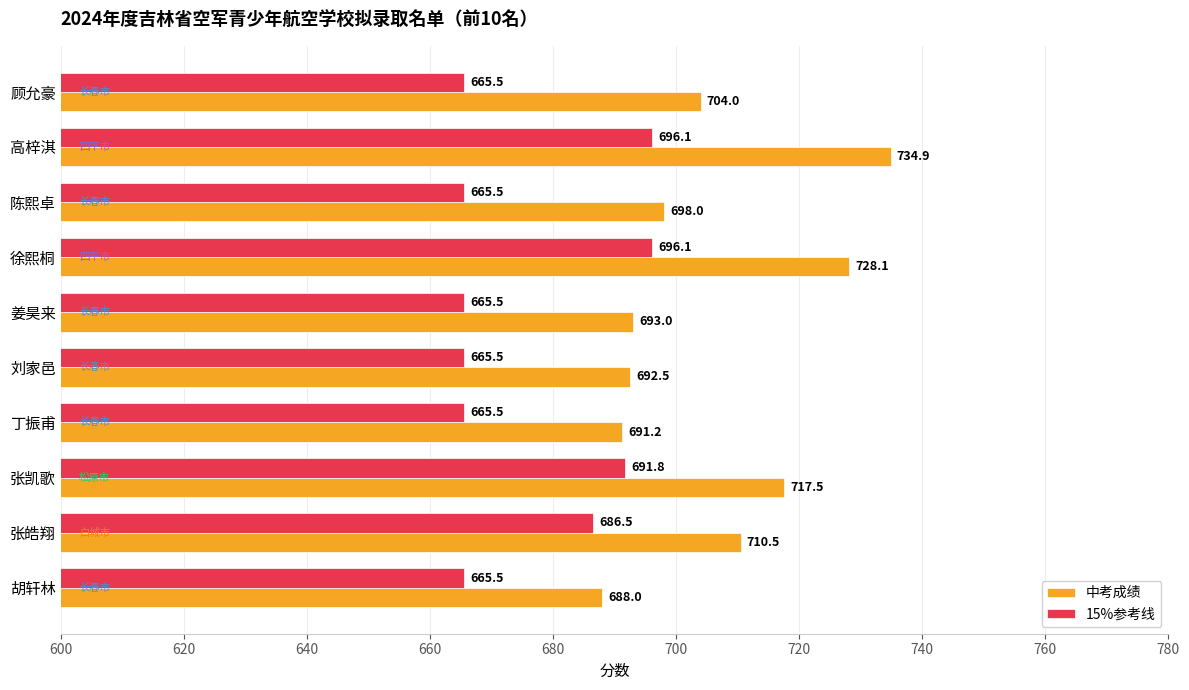

Where is 15%参考线 nearest to the value 680?

张皓翔